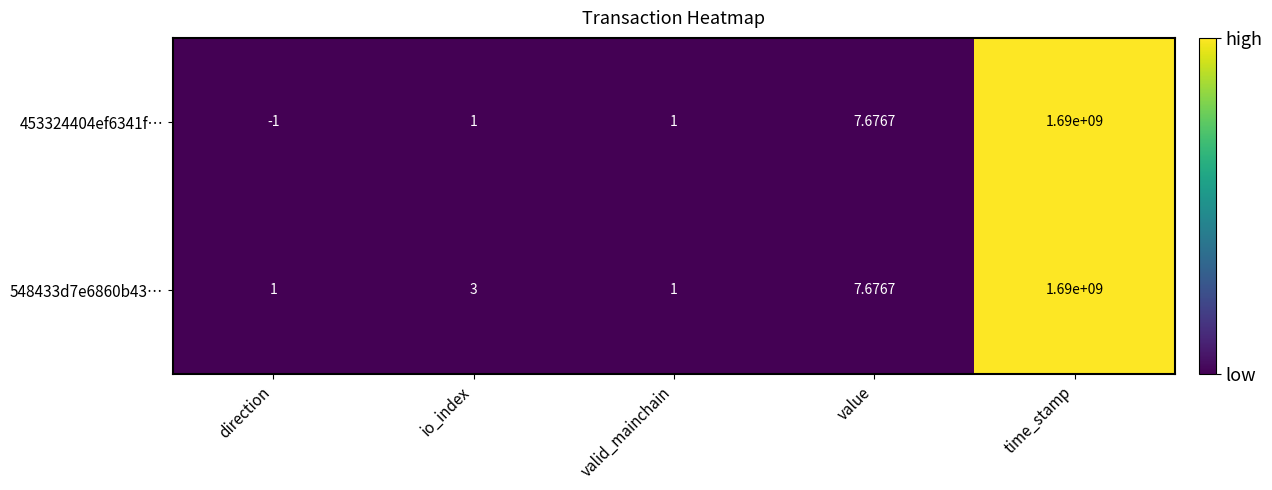

At which category does the chart reach its peak across all series?

time_stamp